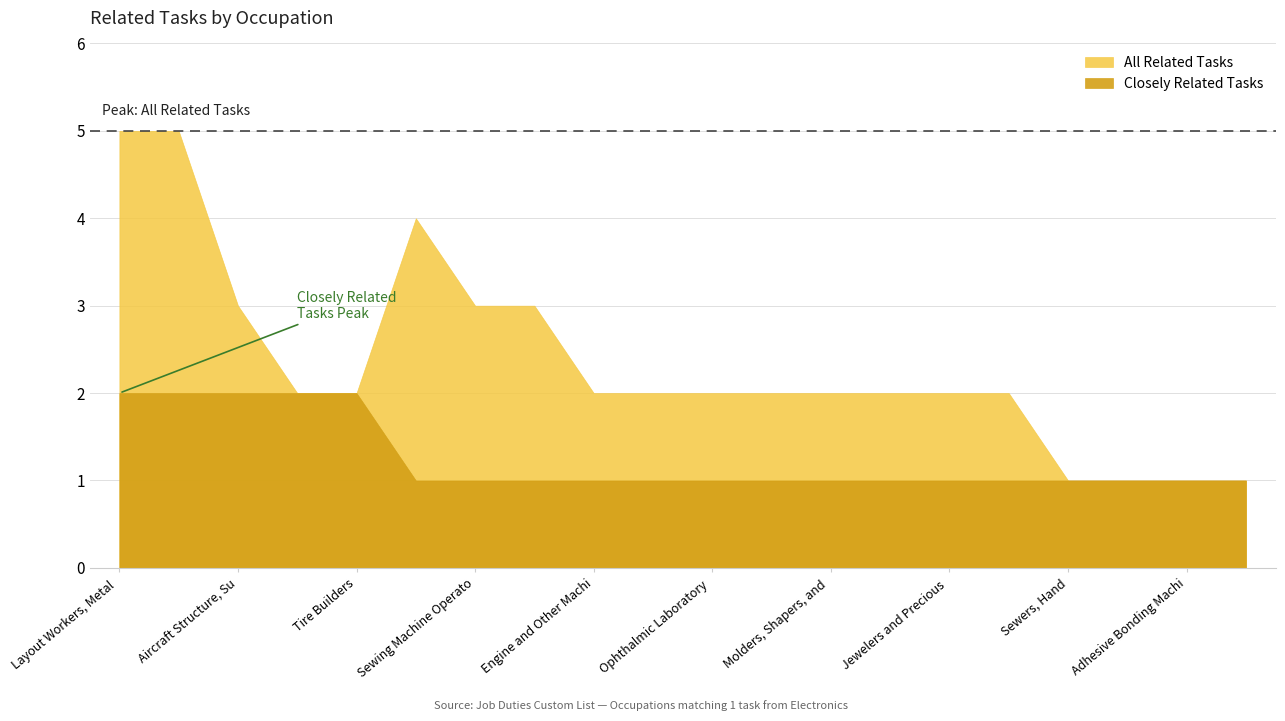

True or false: All Related Tasks and Closely Related Tasks cross at least once.

False